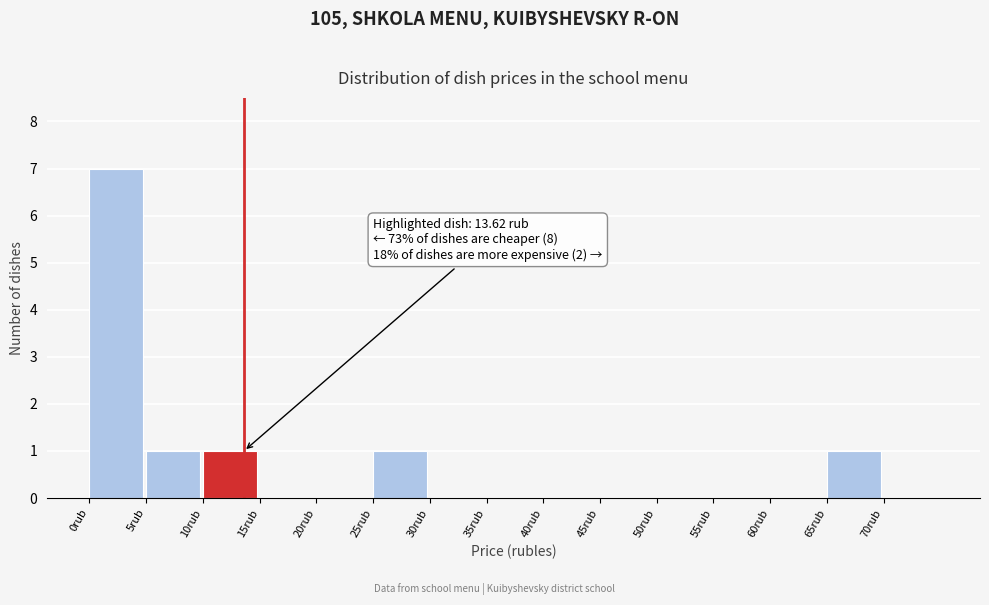

Over which range of the x-axis is the bar tallest?

0 to 5